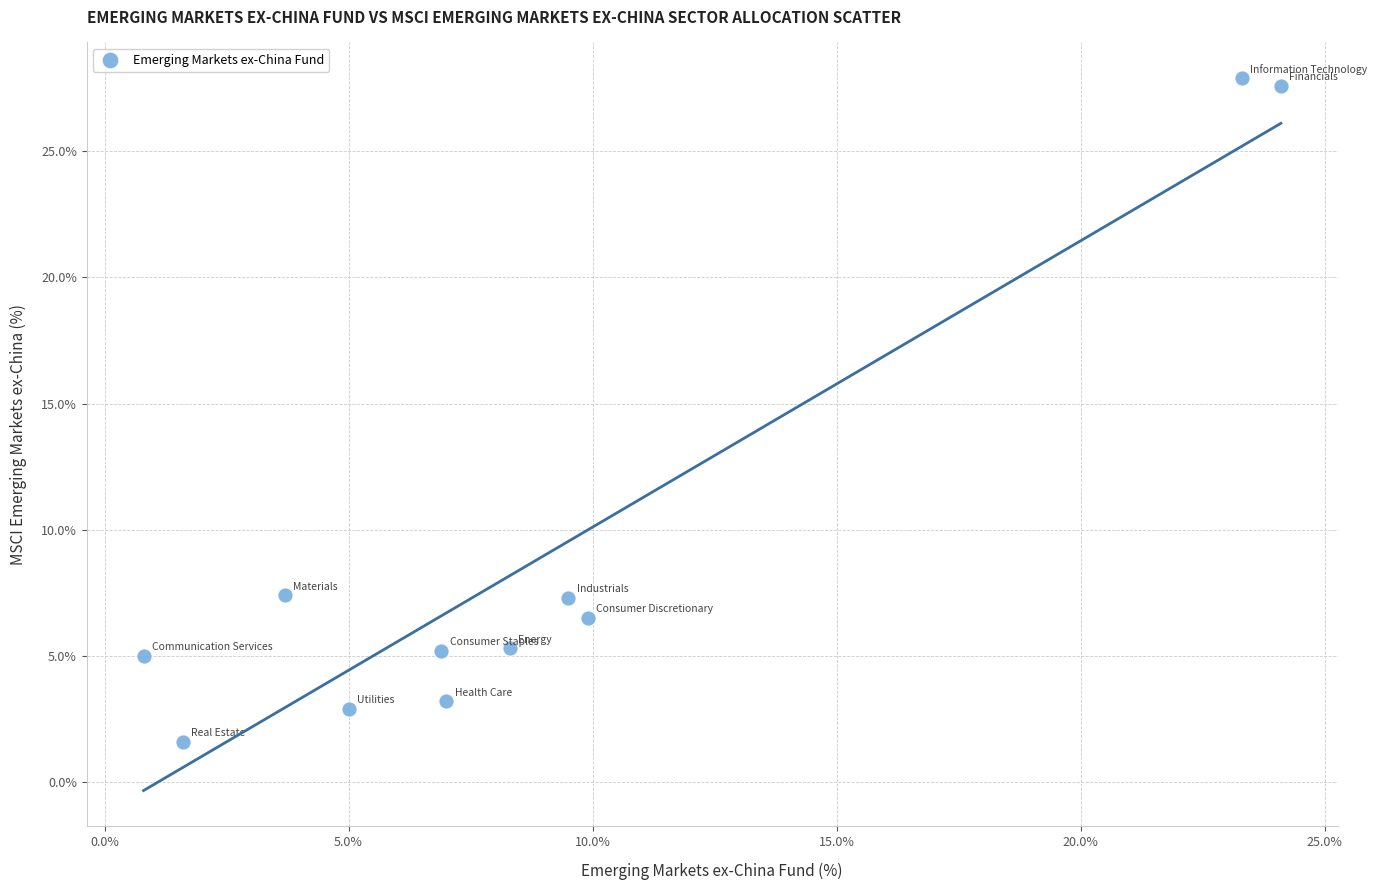

What is the average X value?

9.1